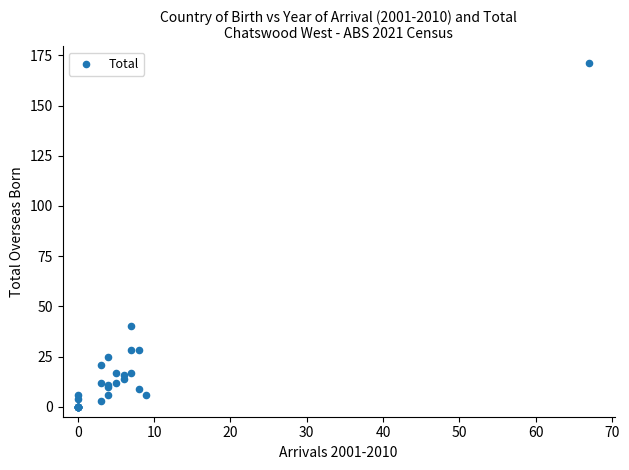

What Y value in the scatter plot is closest to 85?

40